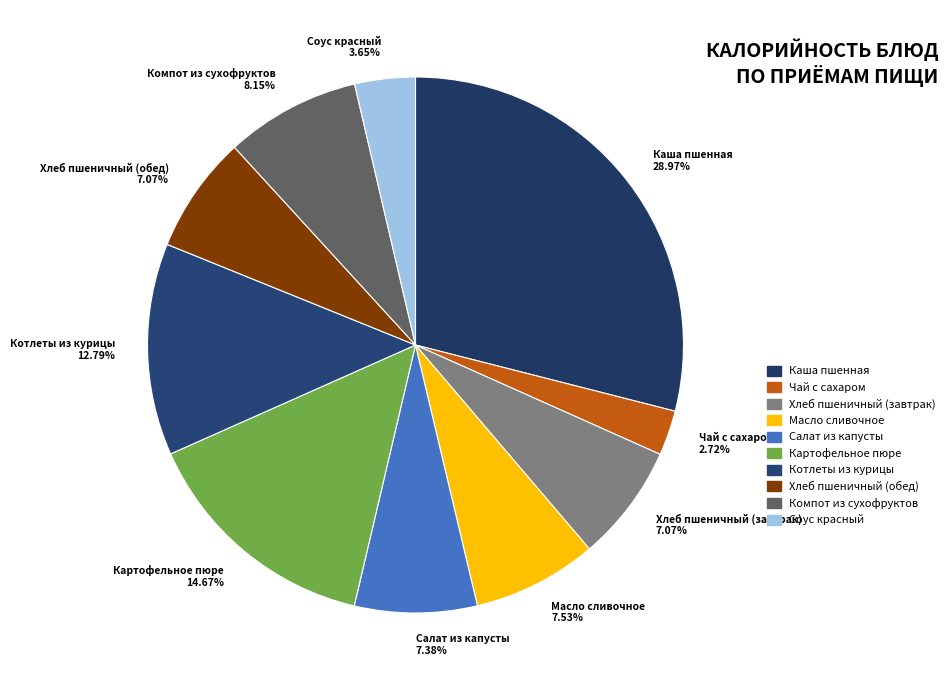

What portion of the pie excludes Салат из капусты?

92.6%